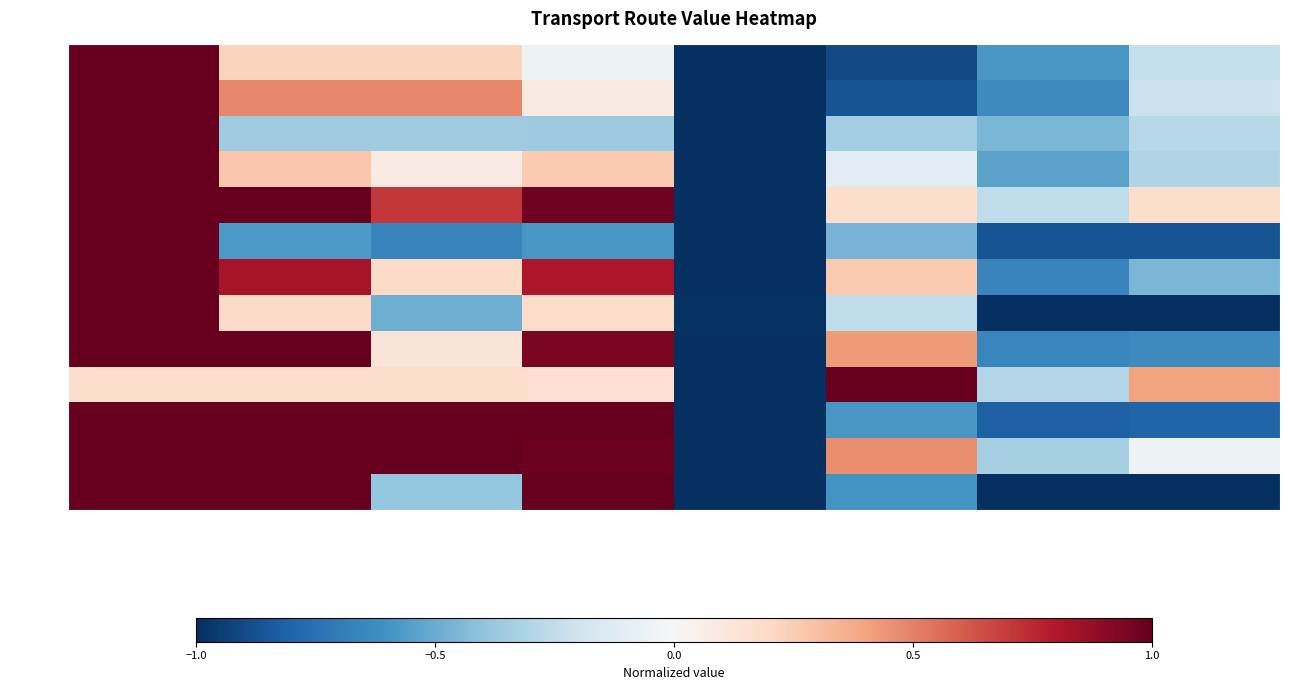

List the series in order of their peak value, highest first.

Total_v, 45, 107, Route_v, A_sub, B_sub, Leg_v, Leg1, Leg2, Leg3, Leg4, Leg5, Leg6